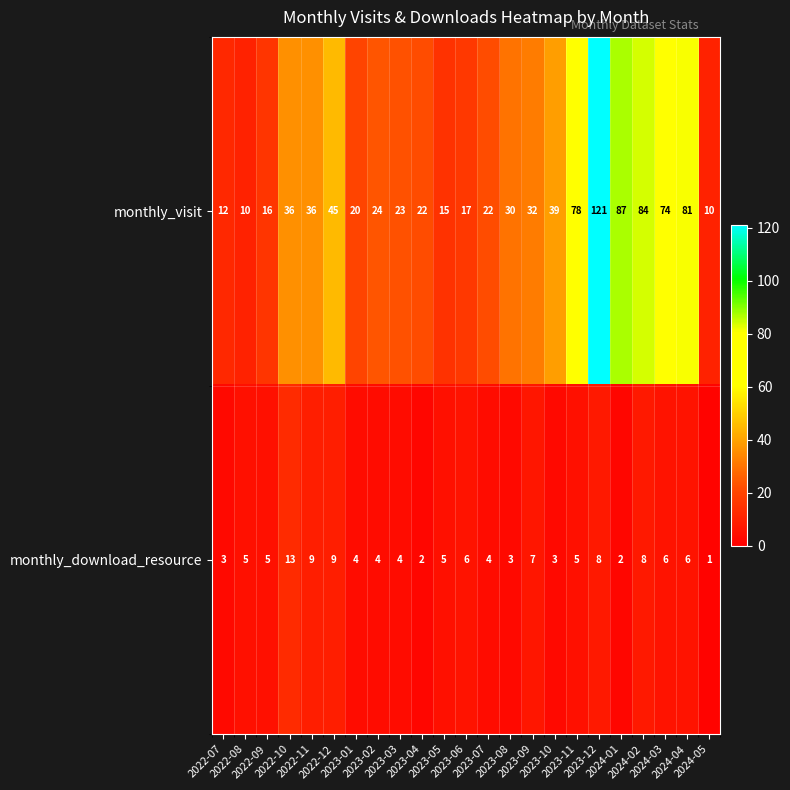

Count the number of data series in this chart.

2